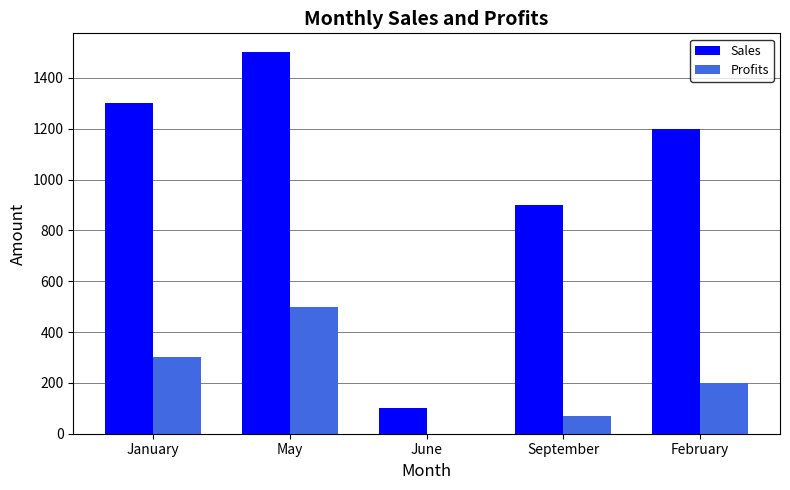

How many groups of bars are there?

5